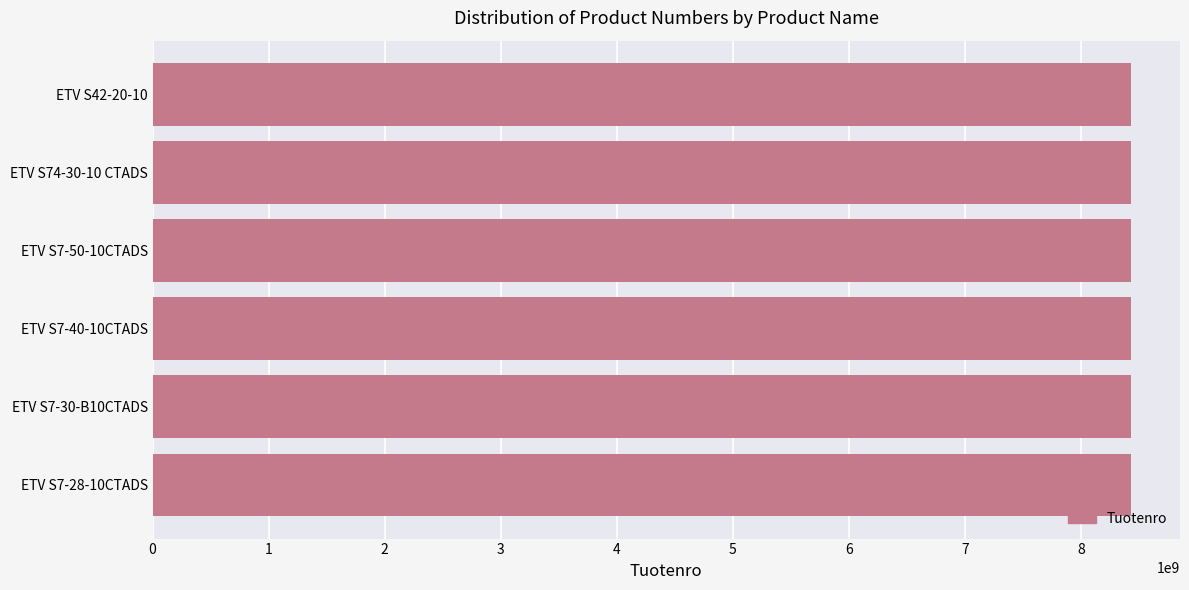

Approximately how many times larger is the value at ETV S74-30-10 CTADS compared to ETV S7-28-10CTADS?

1.0